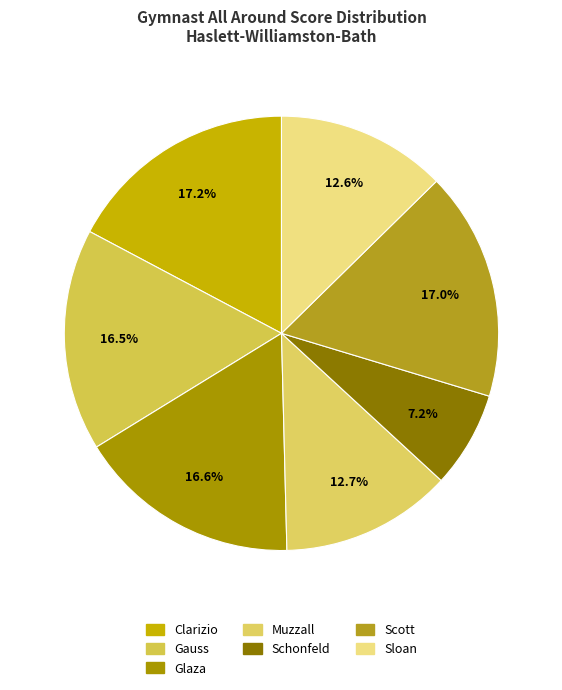

To the nearest percent, what is the combined percentage of Muzzall and Clarizio?

30%